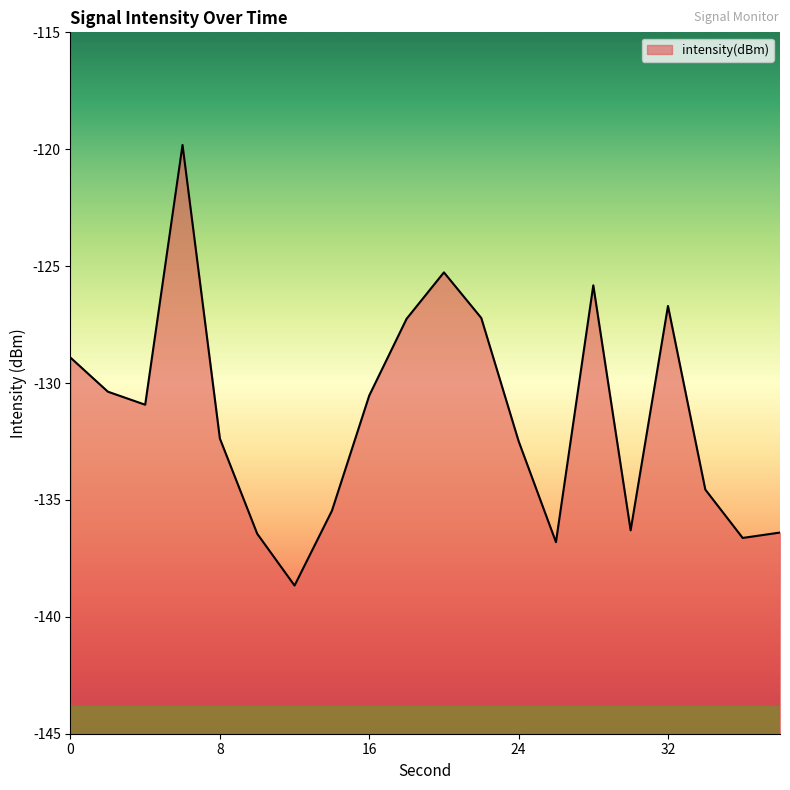

Reading left to right, what are all the values shown in this chart?

-128.9	-130.4	-130.9	-119.8	-132.4	-136.4	-138.7	-135.5	-130.5	-127.3	-125.3	-127.2	-132.5	-136.8	-125.8	-136.3	-126.7	-134.6	-136.6	-136.4